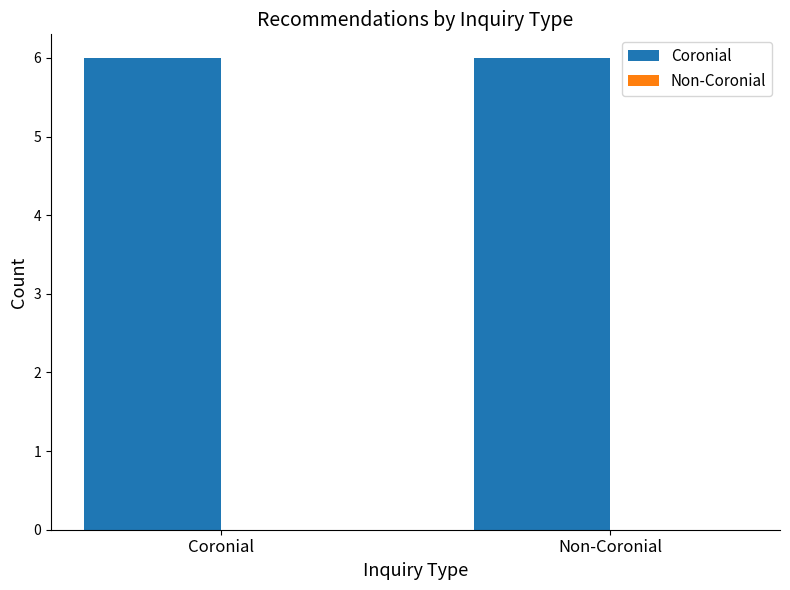

What is the spread (max minus min) of values at Non-Coronial?

6